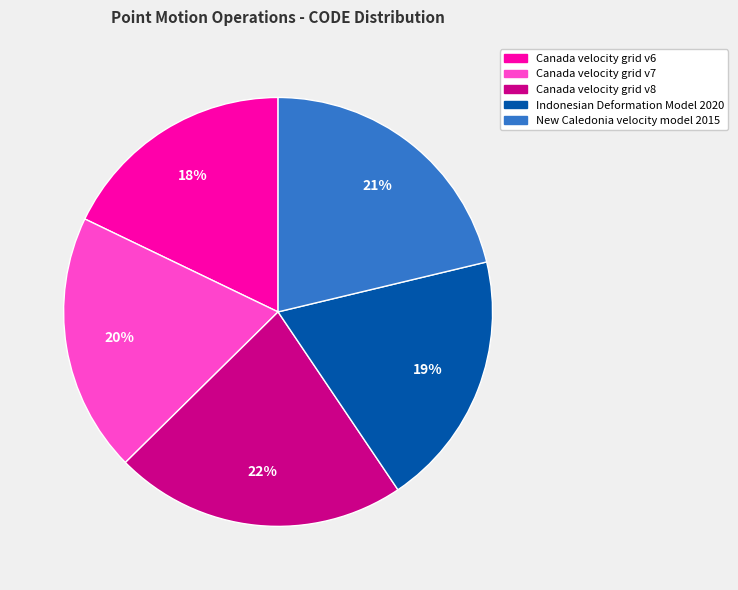

Is the sum of Indonesian Deformation Model 2020 and Canada velocity grid v7 greater than half?

No